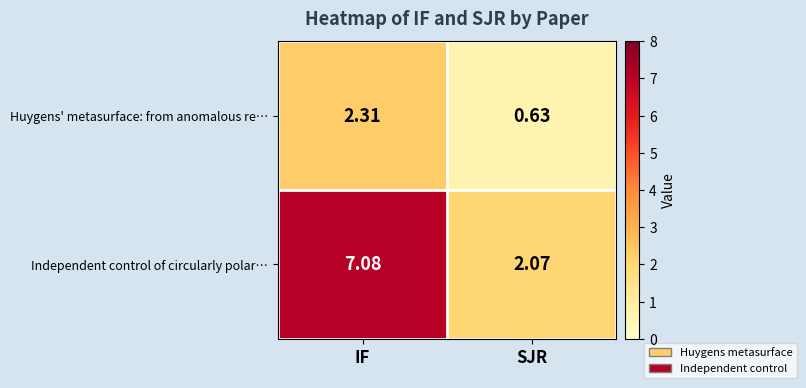

Which series changed the most between IF and SJR?

Independent control of circularly polar…